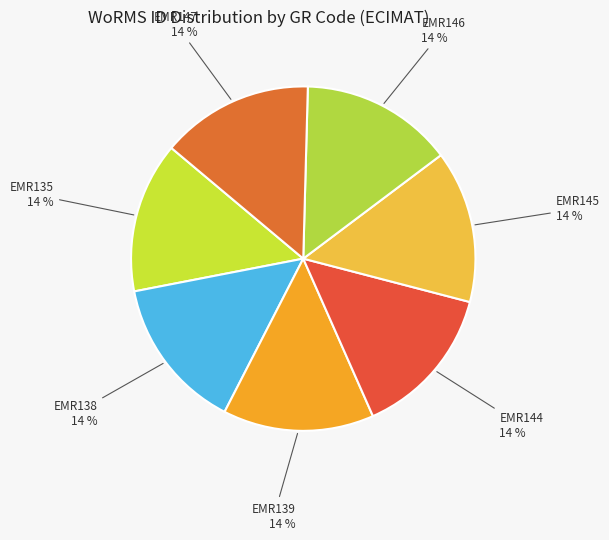

How many slices are in this pie chart?

7